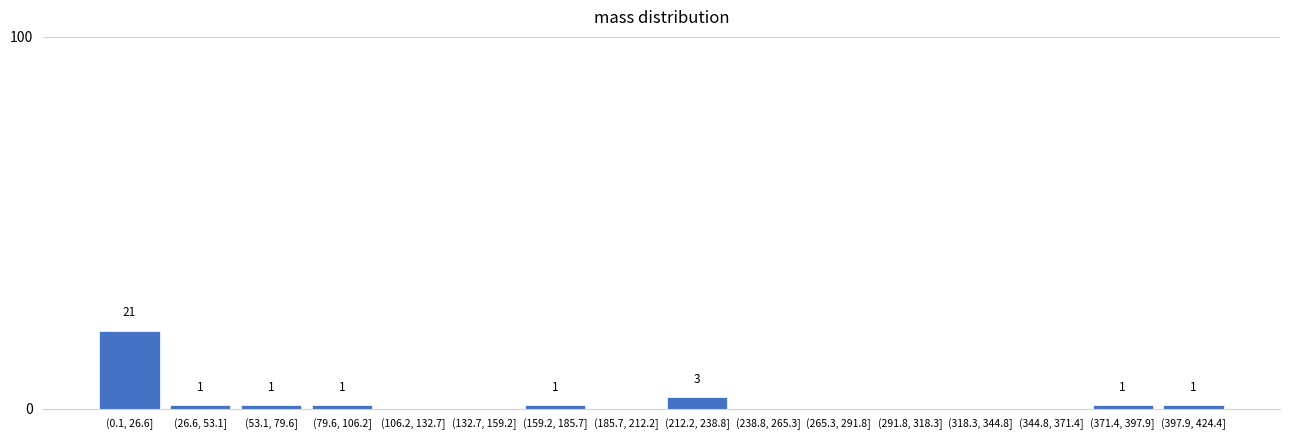

Reading left to right, transcribe all the data shown in this chart.

(0.1, 26.6]=21	(26.6, 53.1]=1	(53.1, 79.6]=1	(79.6, 106.2]=1	(106.2, 132.7]=0	(132.7, 159.2]=0	(159.2, 185.7]=1	(185.7, 212.2]=0	(212.2, 238.8]=3	(238.8, 265.3]=0	(265.3, 291.8]=0	(291.8, 318.3]=0	(318.3, 344.8]=0	(344.8, 371.4]=0	(371.4, 397.9]=1	(397.9, 424.4]=1